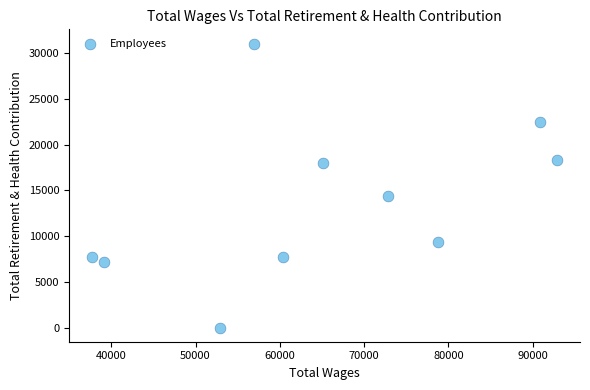

What Y value in the scatter plot is closest to 15535?

14440